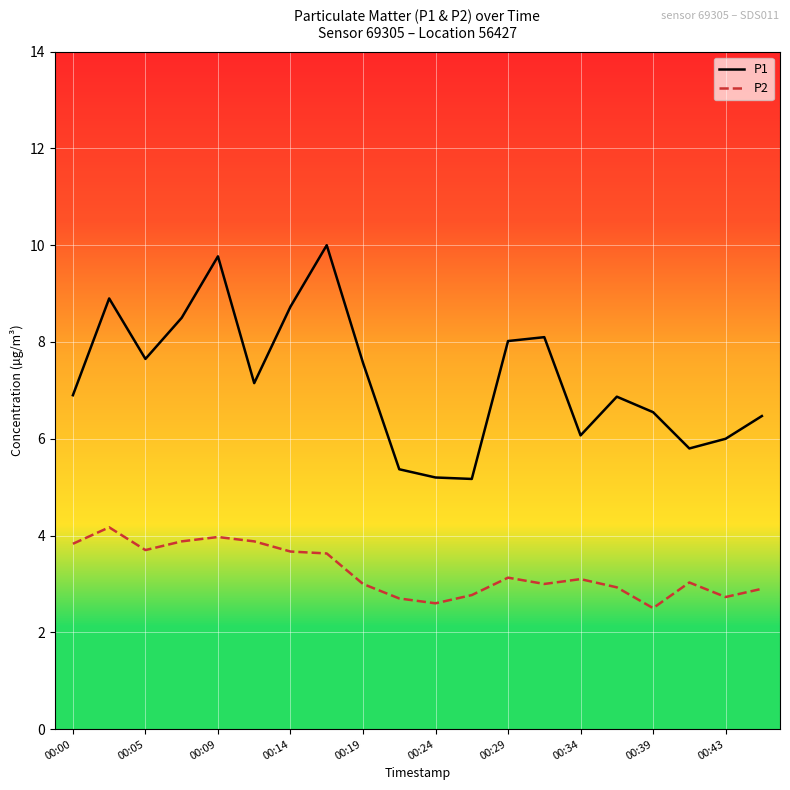

List the series in order of their overall mean, highest first.

P1, P2